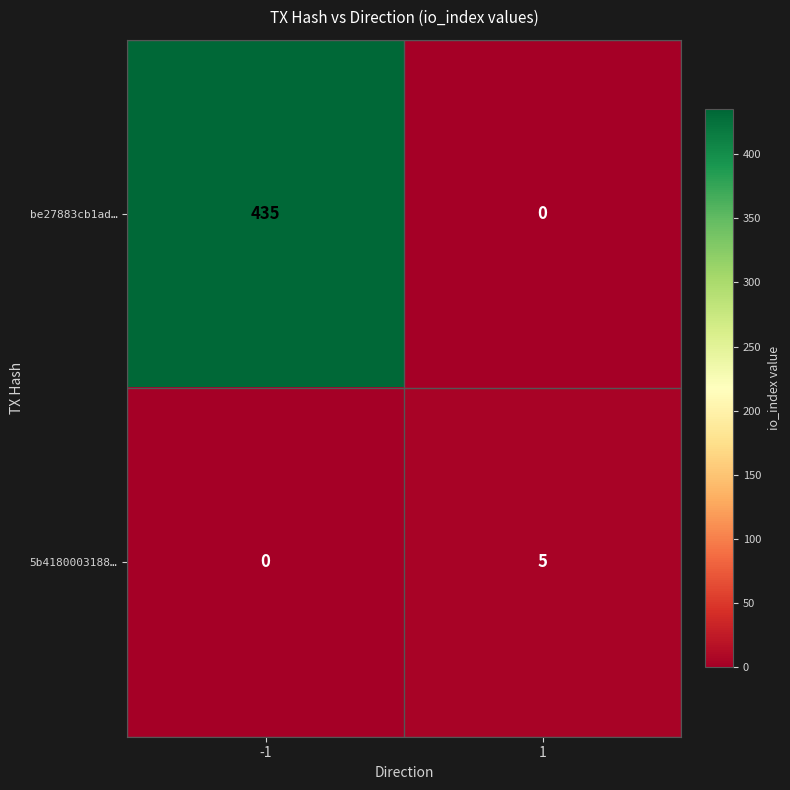

Reading right to left, list all the values displayed in this chart.

be27883cb1ad…: 1=0	-1=435
5b4180003188…: 1=5	-1=0